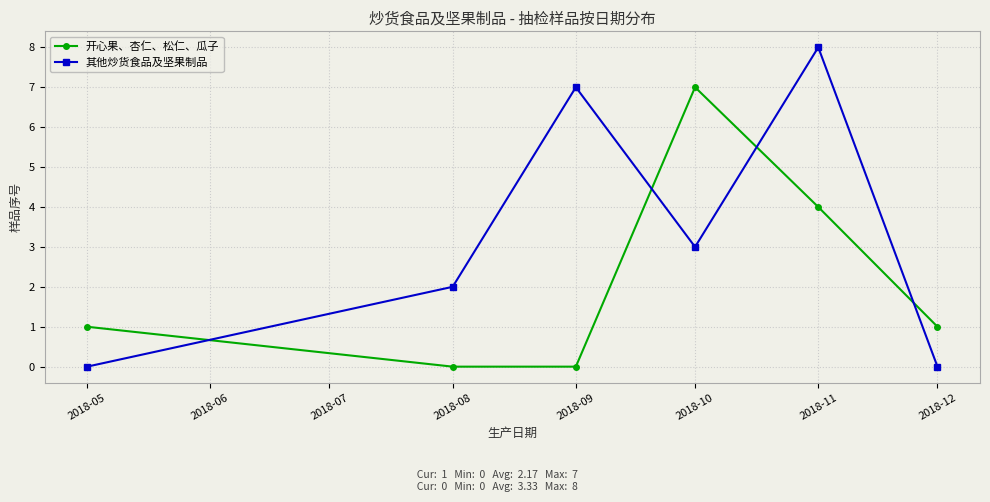

What is the difference between the maximum and minimum values in the 其他炒货食品及坚果制品 series?

8